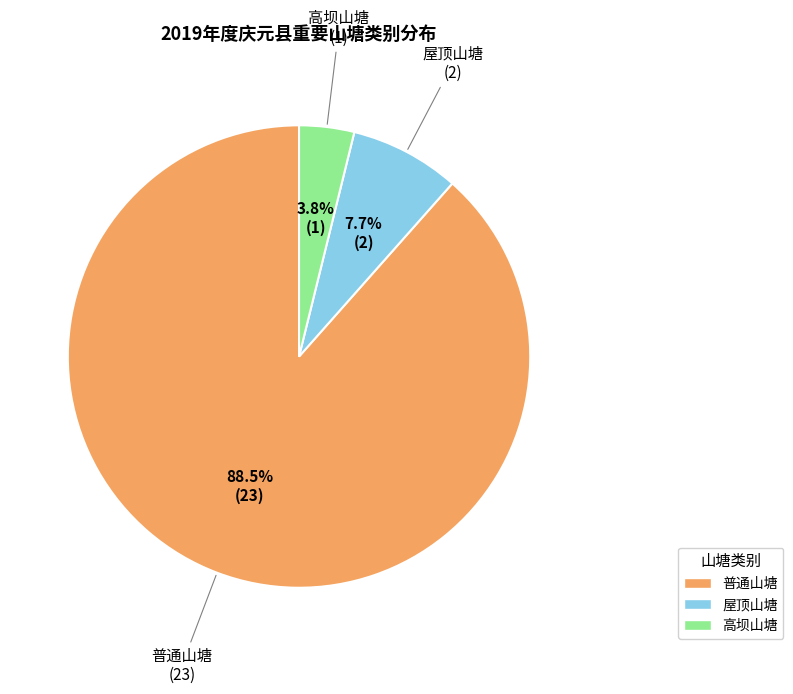

What percentage is the 高坝山塘 slice, to the nearest percent?

4%